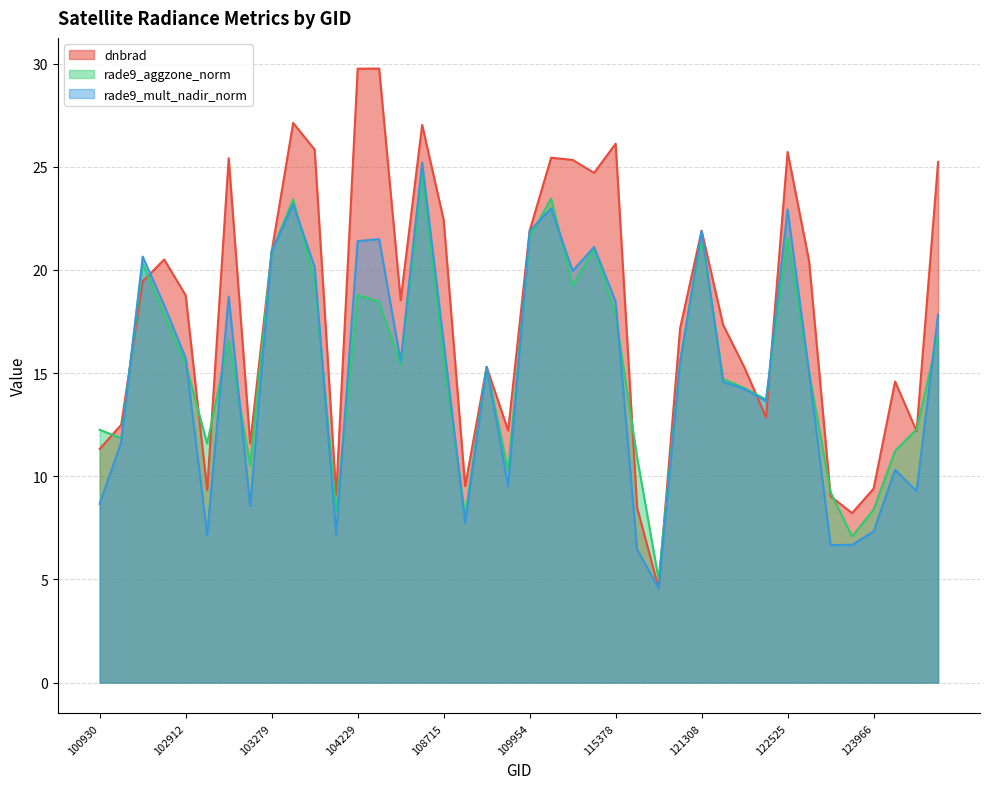

What is the difference between the second highest and second lowest values in the rade9_aggzone_norm series?

16.4